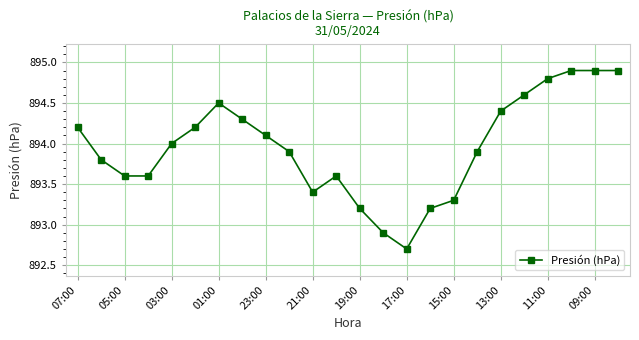

What is the average value?

894.0